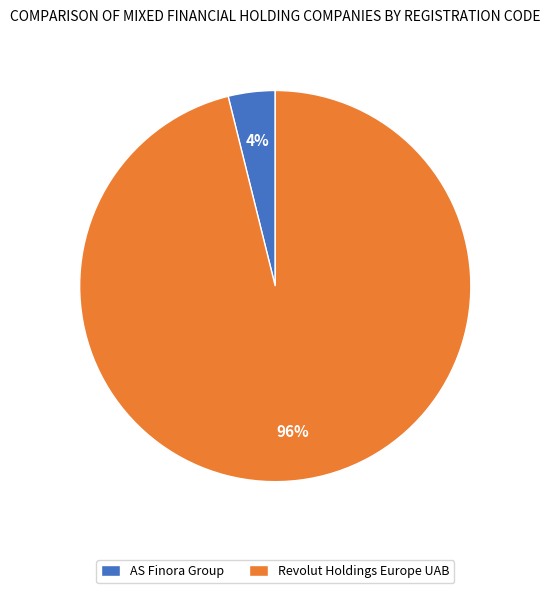

Which has a higher value, AS Finora Group or Revolut Holdings Europe UAB?

Revolut Holdings Europe UAB